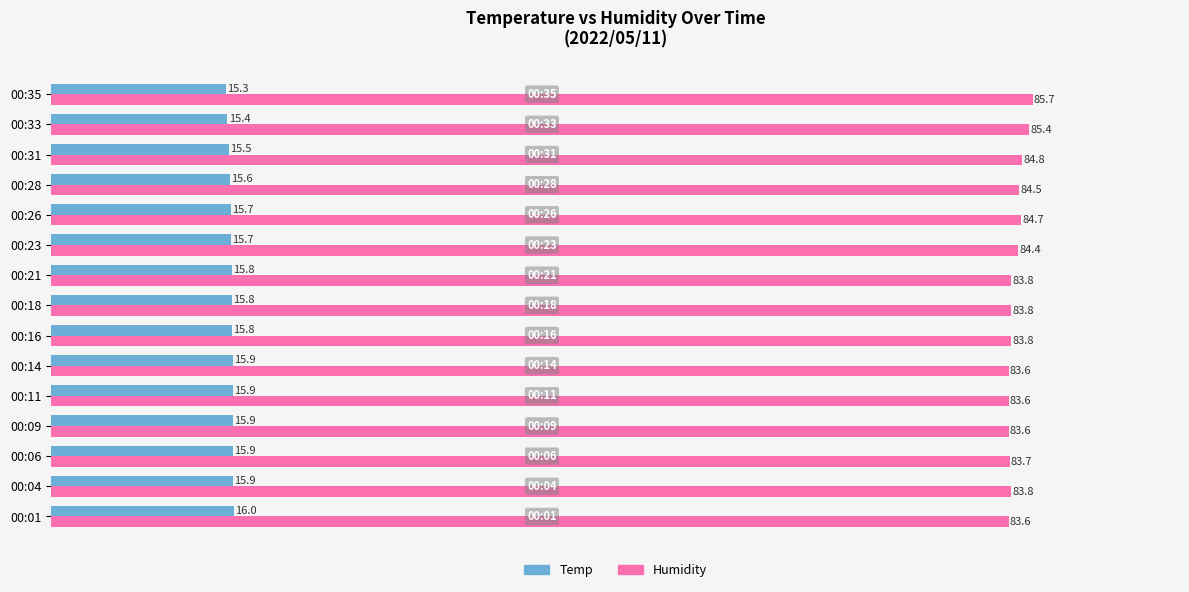

Which series has the widest spread of values?

Humidity